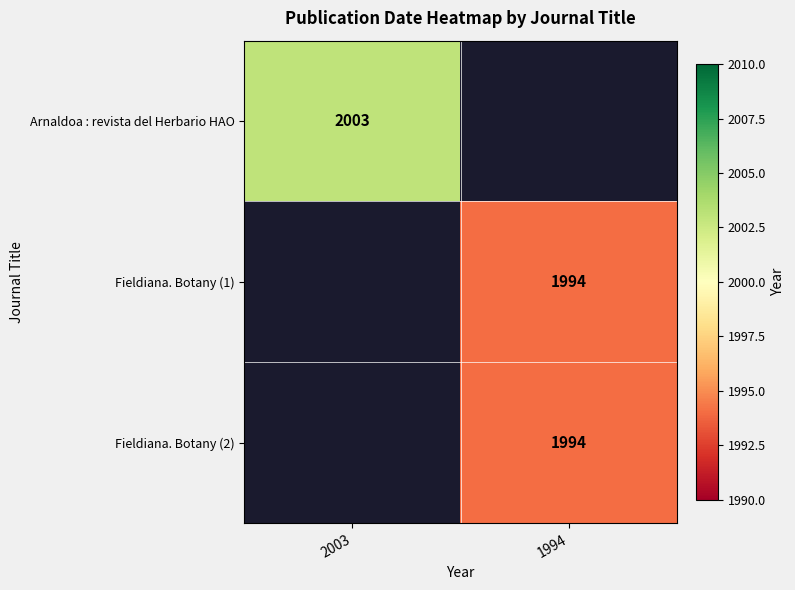

Is it true that Fieldiana. Botany (1) equals 1353 at 1994?

False